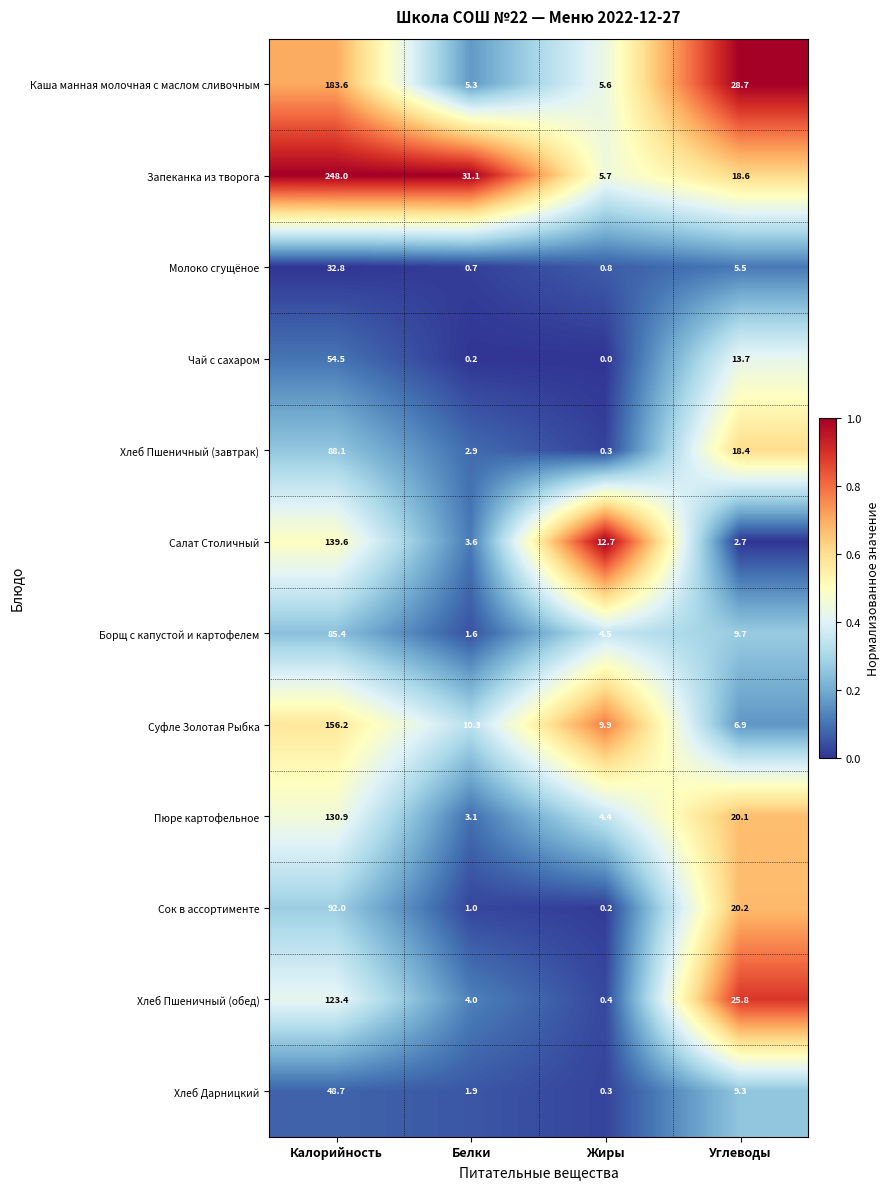

Is the value of Молоко сгущёное at Калорийность greater than the value of Борщ с капустой и картофелем at Углеводы?

Yes